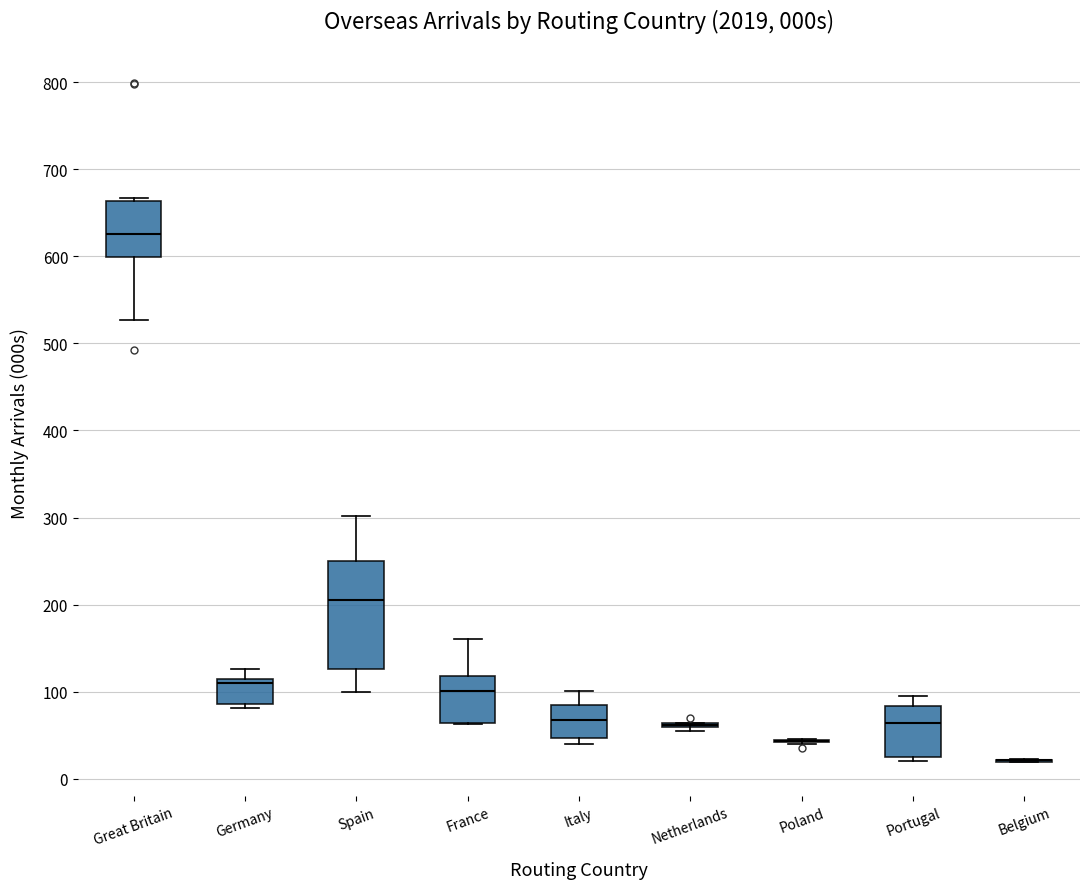

Reading left to right, transcribe this box plot: for each box, give where its median line is, the range the box spans, and where its two whiskers end, as read against the y-axis. The values are not printed on the chart, so give them approximately, as read against the axis.

Great Britain: median 630, box 600 to 660, whiskers 530 to 670
Germany: median 110, box 90 to 120, whiskers 80 to 130
Spain: median 210, box 130 to 250, whiskers 100 to 300
France: median 100, box 60 to 120, whiskers 60 to 160
Italy: median 70, box 50 to 90, whiskers 40 to 100
Netherlands: box collapsed to a line at 60, whiskers 50 to 60
Poland: box collapsed to a line at 40, whiskers 40 to 50
Portugal: median 60, box 30 to 80, whiskers 20 to 100
Belgium: box collapsed to a line at 20, whiskers 20 to 20